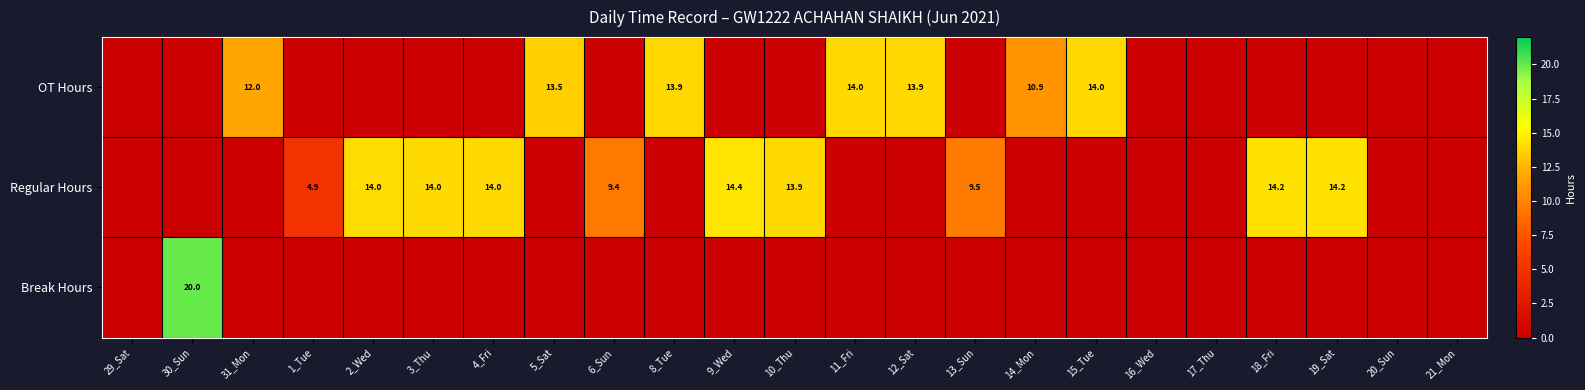

The value of Regular Hours at 18_Fri is 3.2. True or false?

False